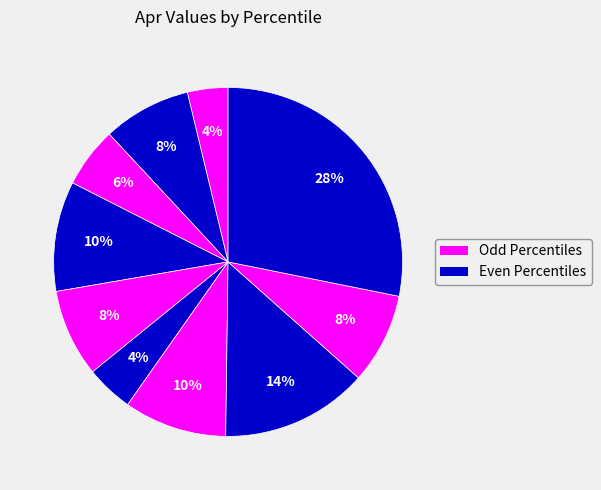

Count the number of slices in the pie.

10